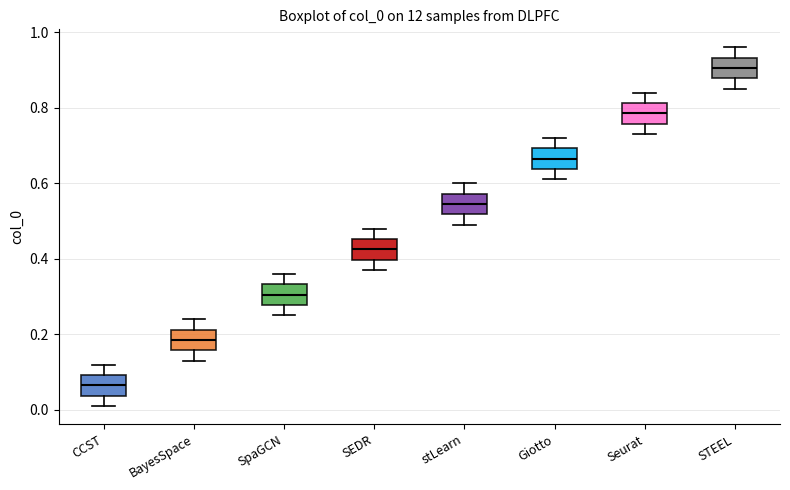

Which box's median line is the lowest?

CCST